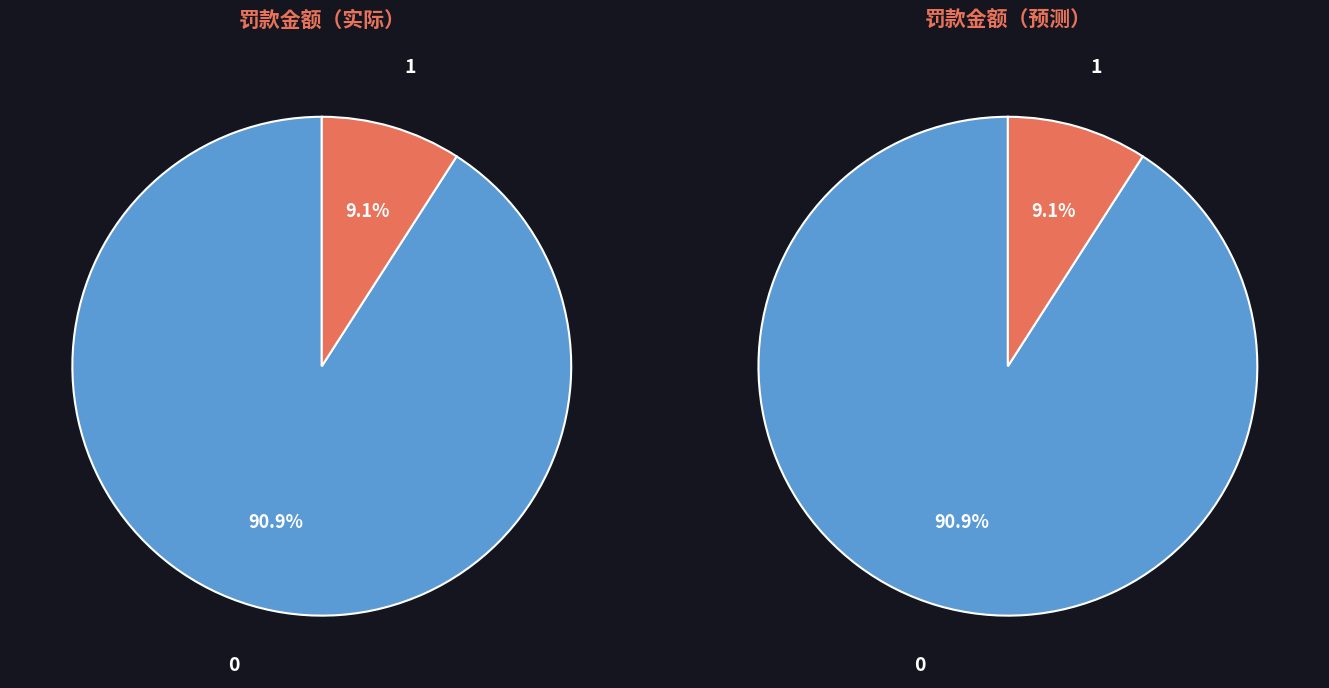

To the nearest percent, what is the average slice percentage?

50%